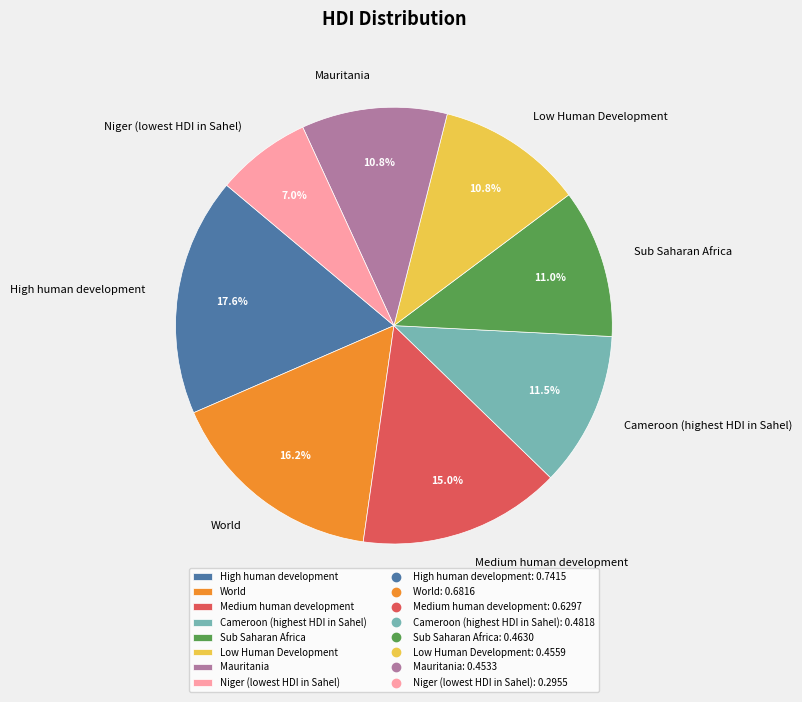

Do World and Mauritania together represent more than half of the pie?

No